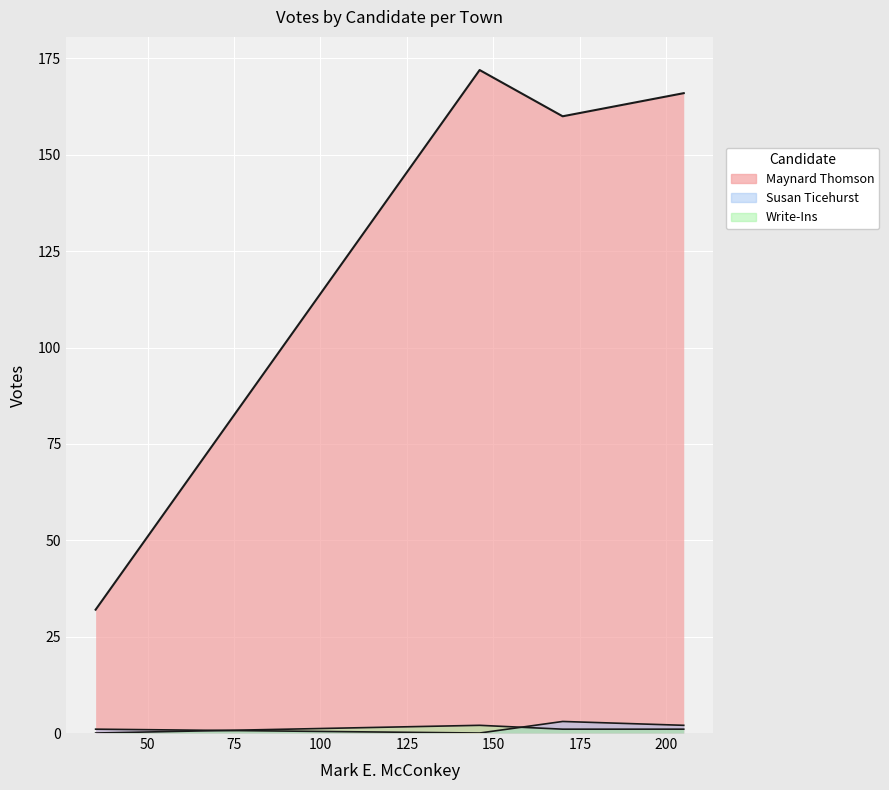

What are all the series names shown in the legend?

Maynard Thomson, Susan Ticehurst, Write-Ins